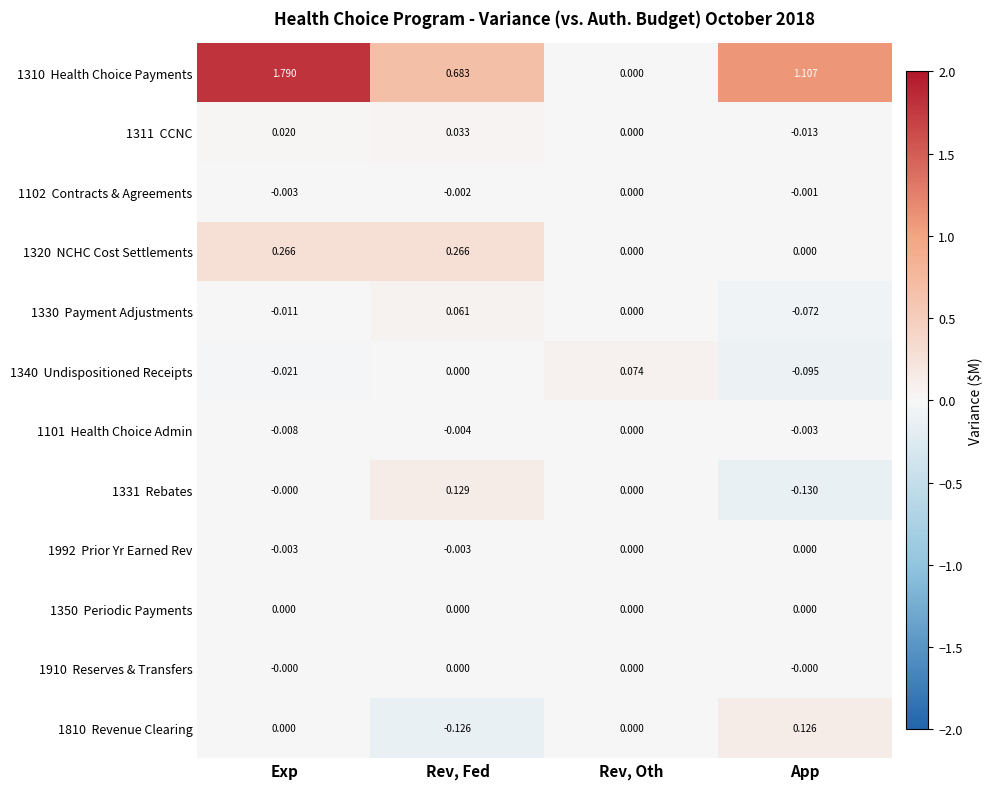

At which category is the sum across all series the highest?

Exp